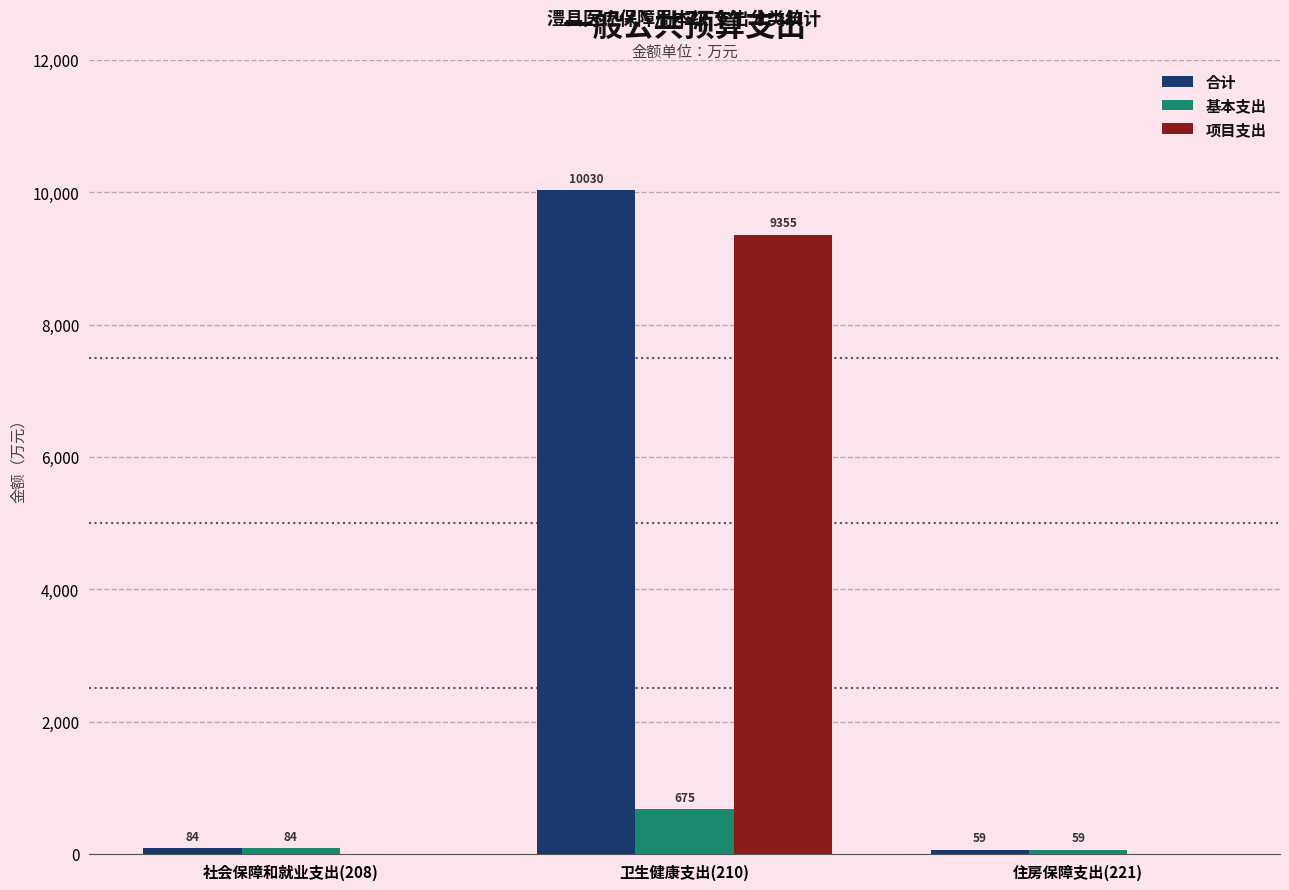

At which label does 项目支出 reach its peak?

卫生健康支出(210)